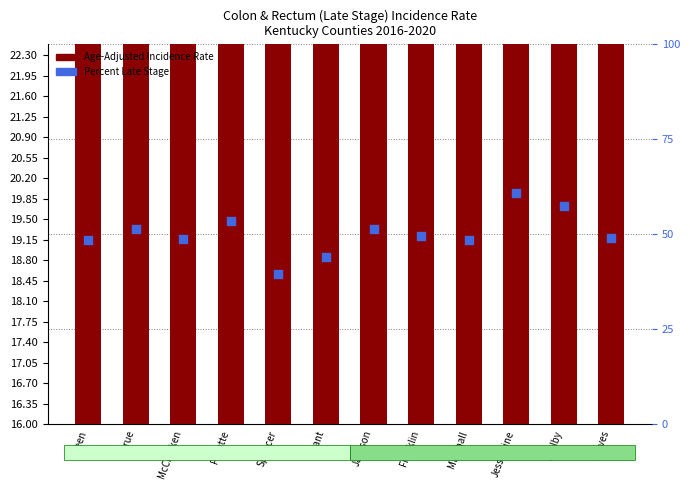

What is the total value across all series at Grant?

63.7